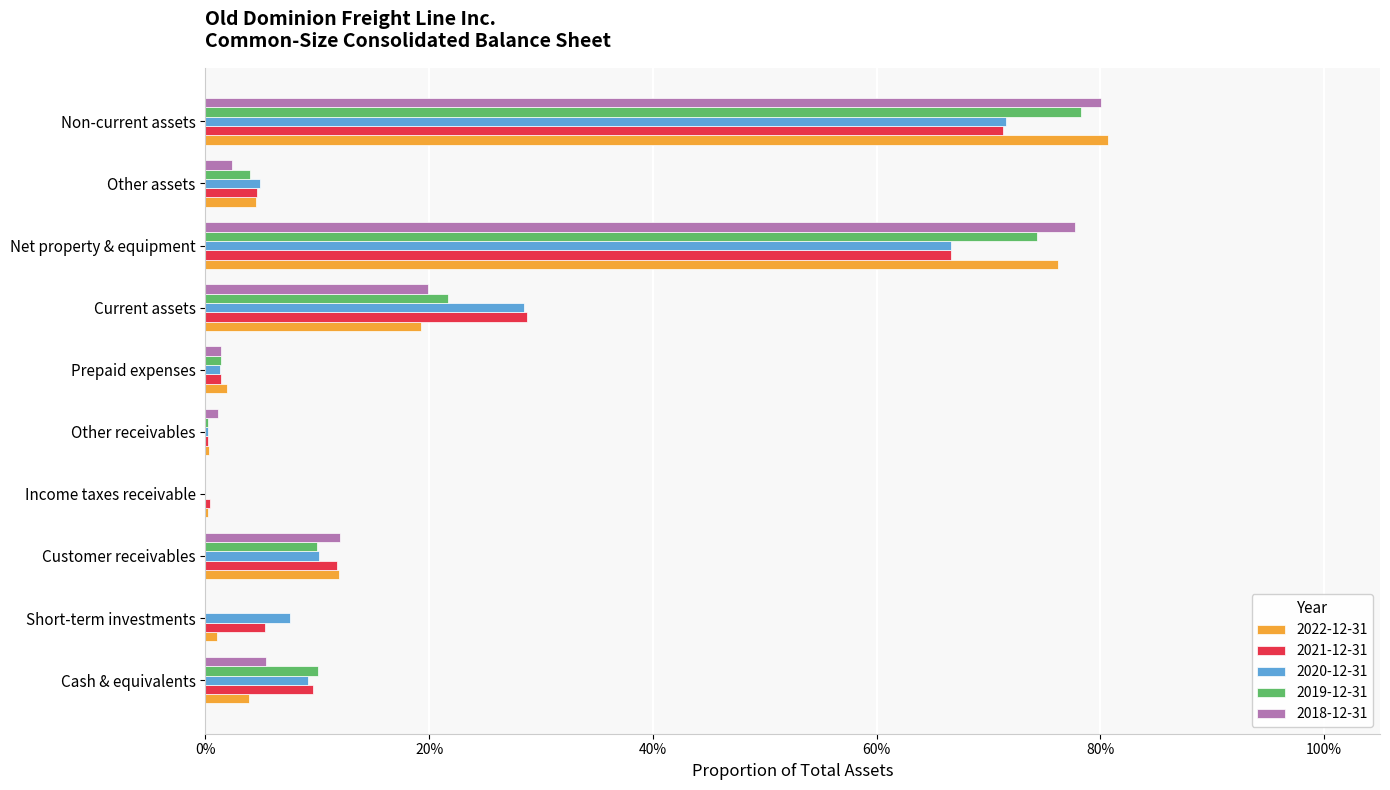

Is it true that 2020-12-31 equals 0.3 at Current assets?

True